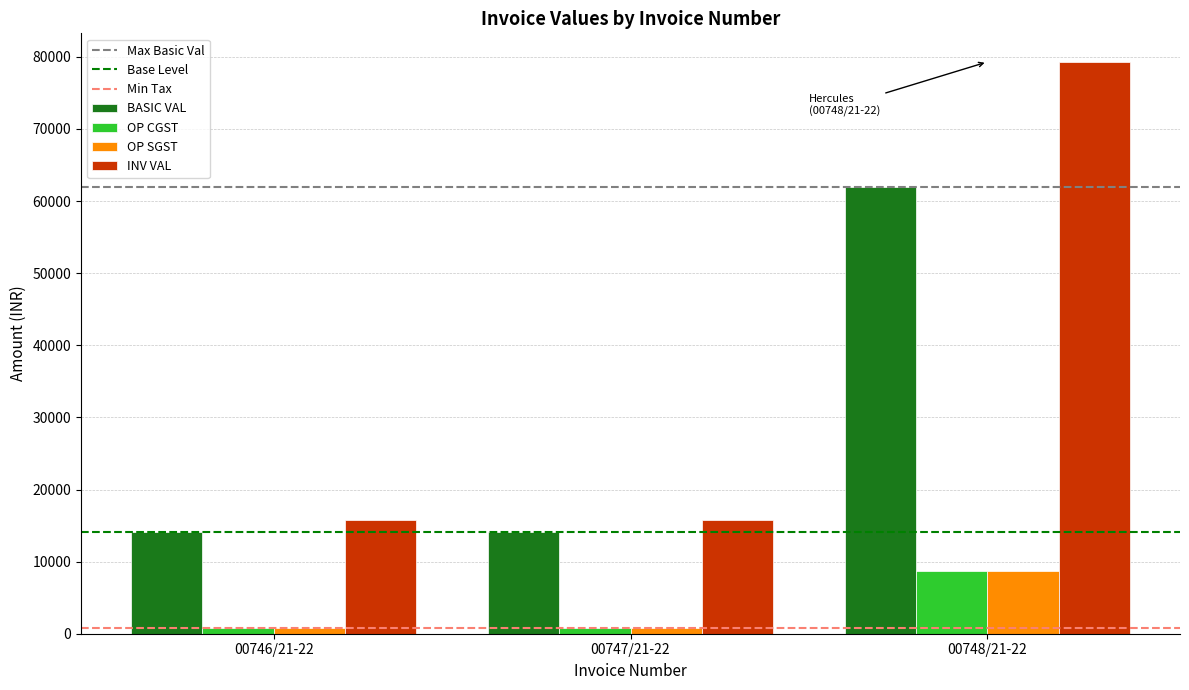

How many categories are shown in the chart?

3